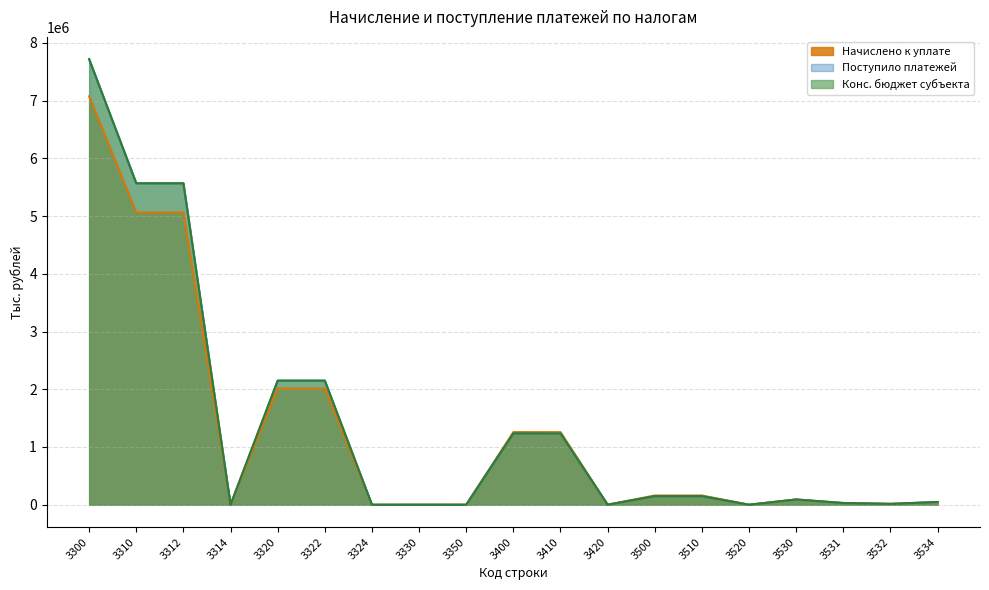

Is it true that Конс. бюджет субъекта equals 148249 at 3510?

True